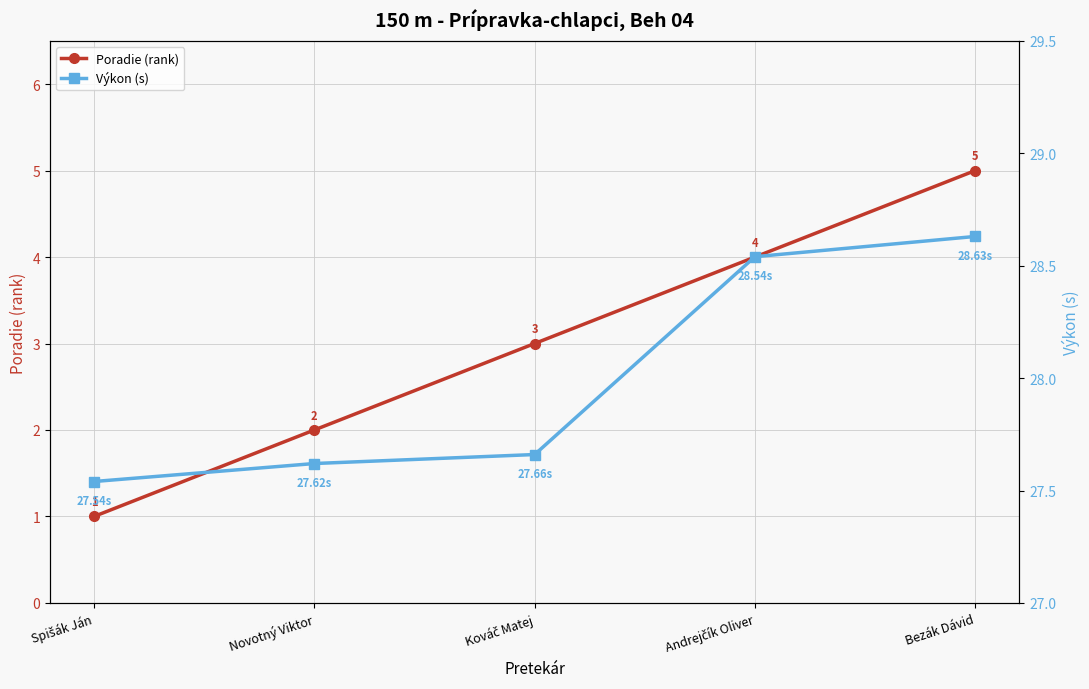

Is this an area chart (filled region under the line)?

No